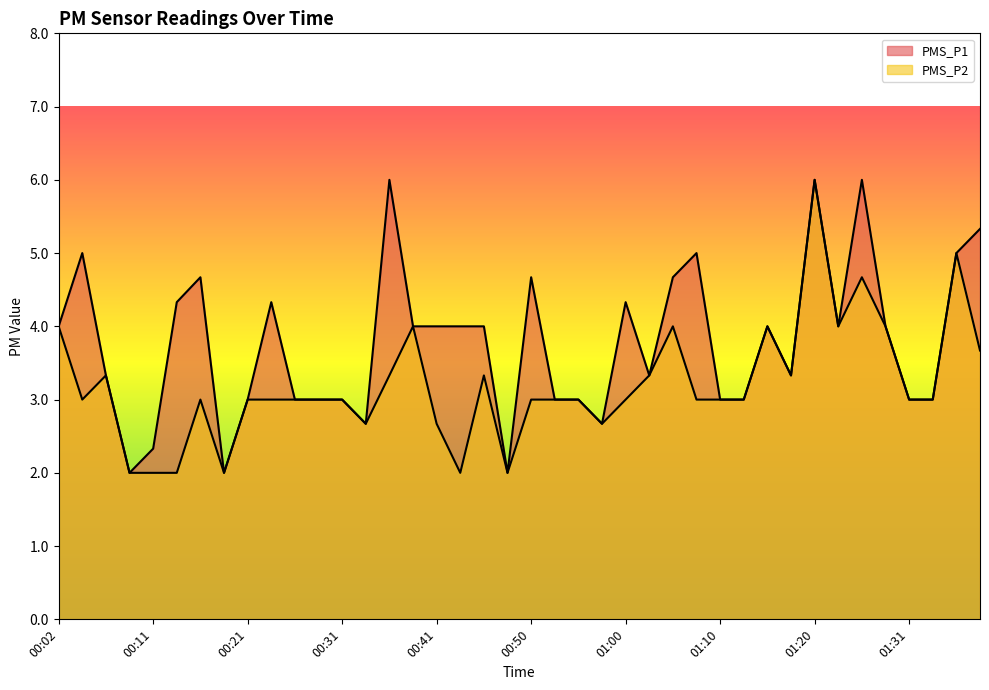

True or false: PMS_P2 has a value of 3.0 at 00:14.

False